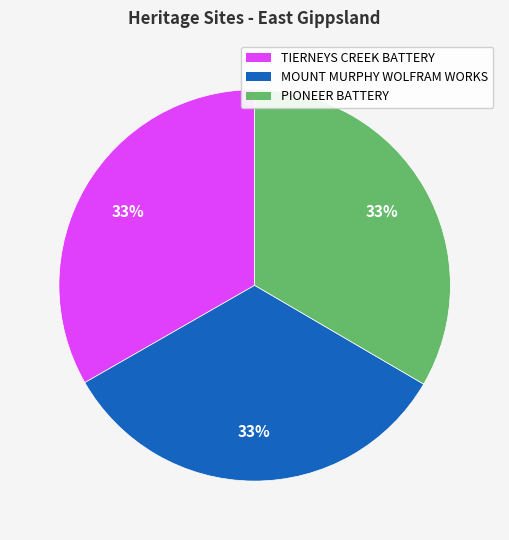

What is the ratio of the value at MOUNT MURPHY WOLFRAM WORKS to the value at PIONEER BATTERY?

1.0